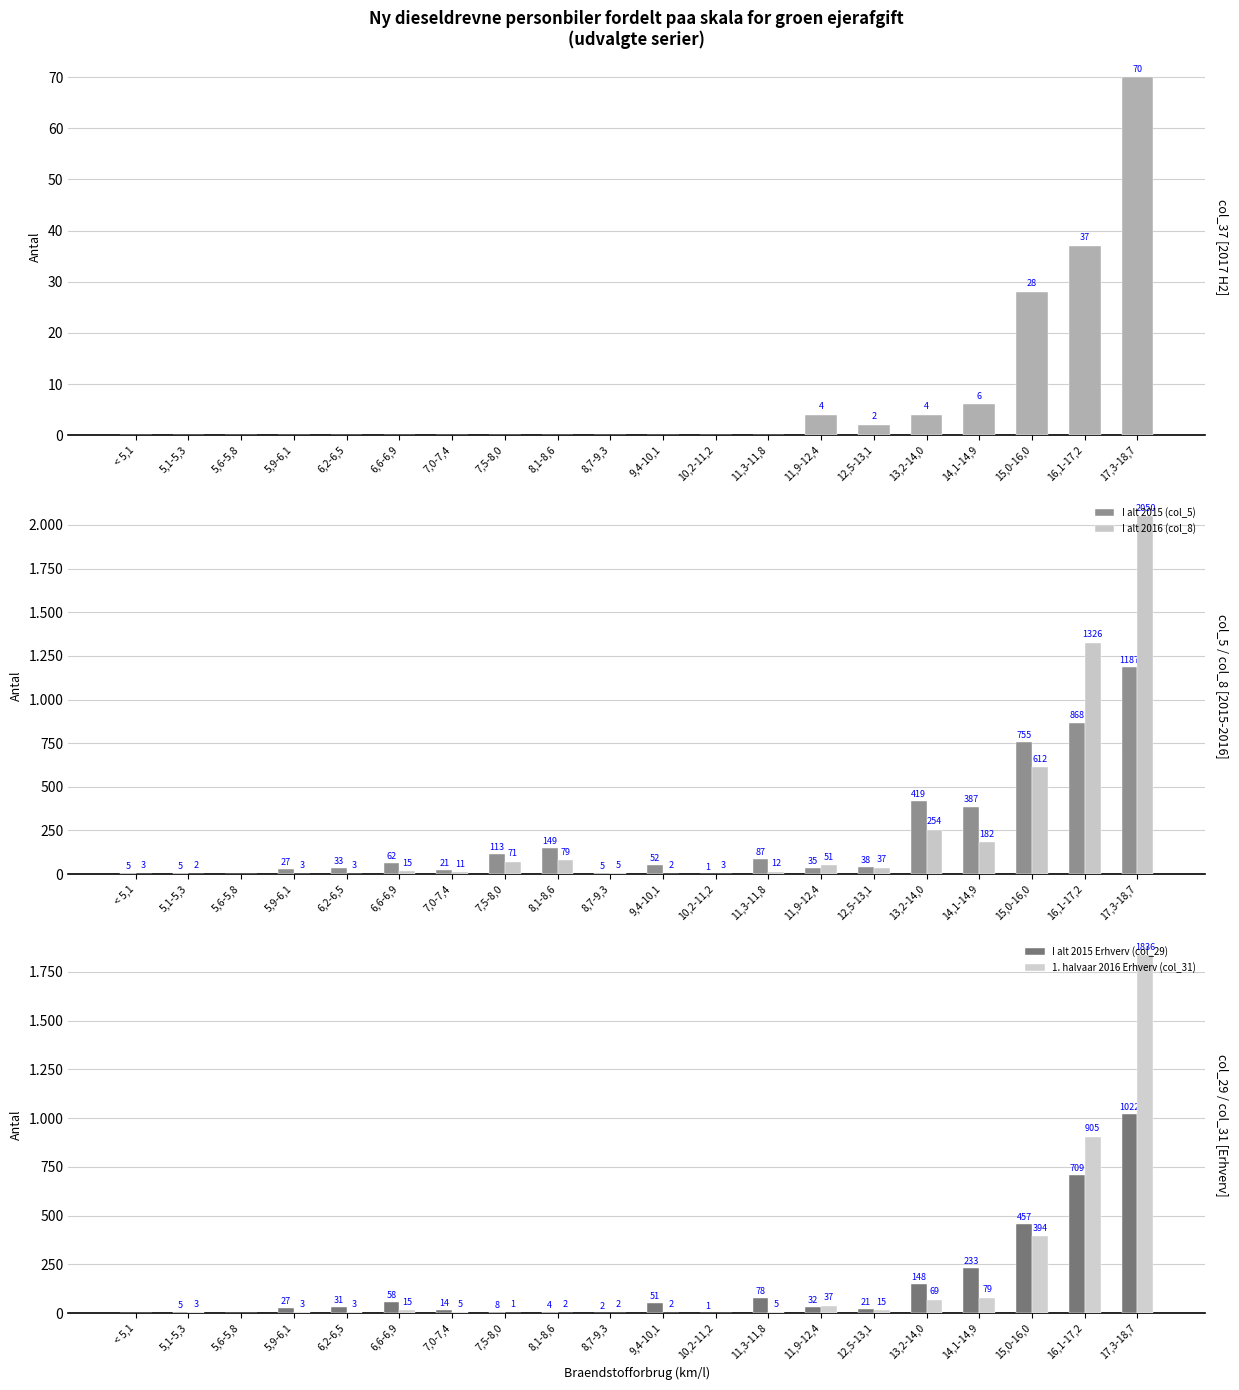

Reading left to right, list all the values displayed in this chart.

2. halvaar 2017 (col_37): < 5,1=0	5,1-5,3=0	5,6-5,8=0	5,9-6,1=0	6,2-6,5=0	6,6-6,9=0	7,0-7,4=0	7,5-8,0=0	8,1-8,6=0	8,7-9,3=0	9,4-10,1=0	10,2-11,2=0	11,3-11,8=0	11,9-12,4=4	12,5-13,1=2	13,2-14,0=4	14,1-14,9=6	15,0-16,0=28	16,1-17,2=37	17,3-18,7=70
I alt 2015 (col_5): < 5,1=5	5,1-5,3=5	5,6-5,8=0	5,9-6,1=27	6,2-6,5=33	6,6-6,9=62	7,0-7,4=21	7,5-8,0=113	8,1-8,6=149	8,7-9,3=5	9,4-10,1=52	10,2-11,2=1	11,3-11,8=87	11,9-12,4=35	12,5-13,1=38	13,2-14,0=419	14,1-14,9=387	15,0-16,0=755	16,1-17,2=868	17,3-18,7=1187
I alt 2016 (col_8): < 5,1=3	5,1-5,3=2	5,6-5,8=0	5,9-6,1=3	6,2-6,5=3	6,6-6,9=15	7,0-7,4=11	7,5-8,0=71	8,1-8,6=79	8,7-9,3=5	9,4-10,1=2	10,2-11,2=3	11,3-11,8=12	11,9-12,4=51	12,5-13,1=37	13,2-14,0=254	14,1-14,9=182	15,0-16,0=612	16,1-17,2=1326	17,3-18,7=2050
I alt 2015 Erhverv (col_29): < 5,1=0	5,1-5,3=5	5,6-5,8=0	5,9-6,1=27	6,2-6,5=31	6,6-6,9=58	7,0-7,4=14	7,5-8,0=8	8,1-8,6=4	8,7-9,3=2	9,4-10,1=51	10,2-11,2=1	11,3-11,8=78	11,9-12,4=32	12,5-13,1=21	13,2-14,0=148	14,1-14,9=233	15,0-16,0=457	16,1-17,2=709	17,3-18,7=1022
1. halvaar 2016 Erhverv (col_31): < 5,1=0	5,1-5,3=3	5,6-5,8=0	5,9-6,1=3	6,2-6,5=3	6,6-6,9=15	7,0-7,4=5	7,5-8,0=1	8,1-8,6=2	8,7-9,3=2	9,4-10,1=2	10,2-11,2=0	11,3-11,8=5	11,9-12,4=37	12,5-13,1=15	13,2-14,0=69	14,1-14,9=79	15,0-16,0=394	16,1-17,2=905	17,3-18,7=1836